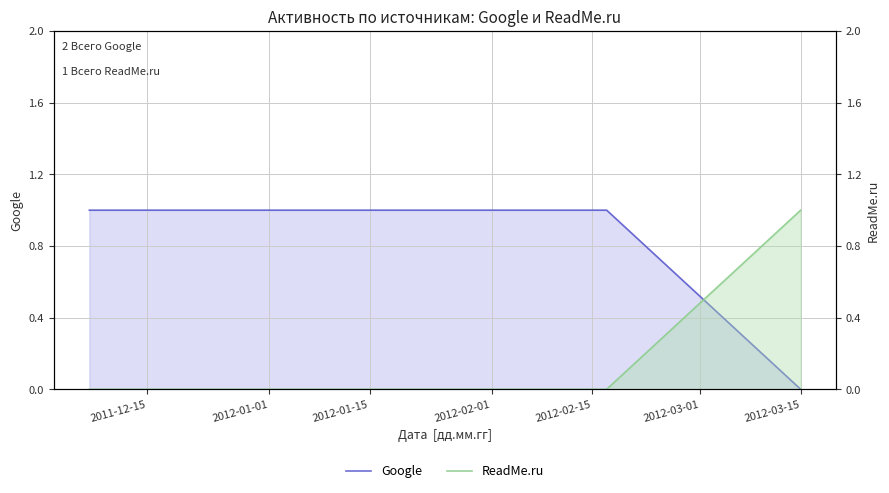

What is the total value across all series at 2011-12-15?

1